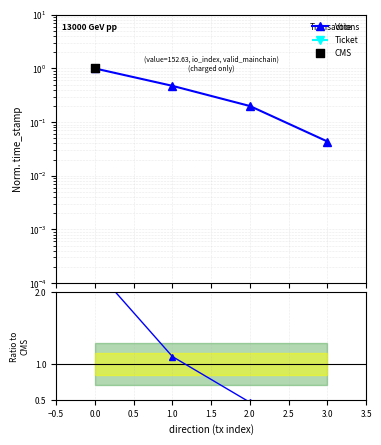

Is the value of Ticket at 0.0 greater than the value of Vote at 2.0?

No